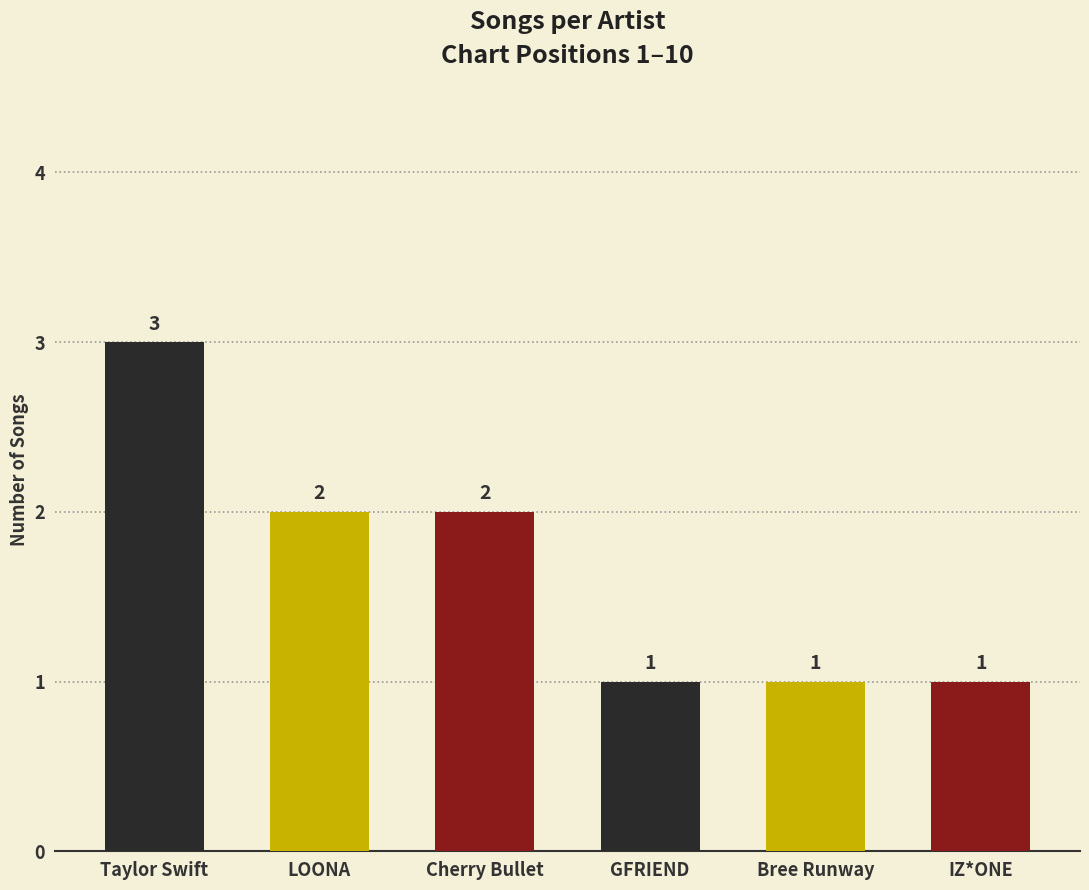

How many values are between 1 and 2?

5